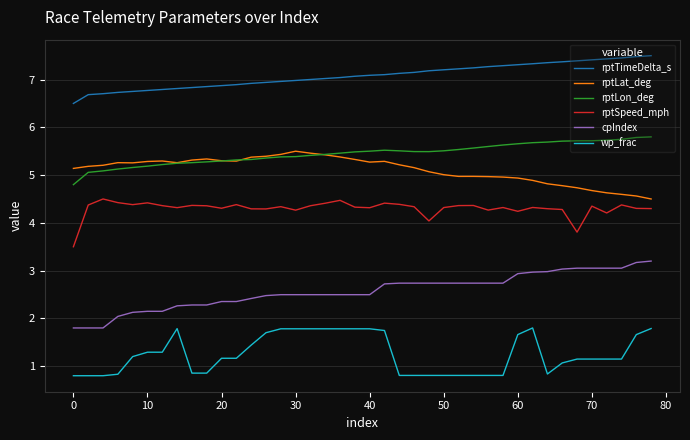

Rank the series by their maximum value, from highest to lowest.

rptTimeDelta_s, rptLon_deg, rptLat_deg, rptSpeed_mph, cpIndex, wp_frac